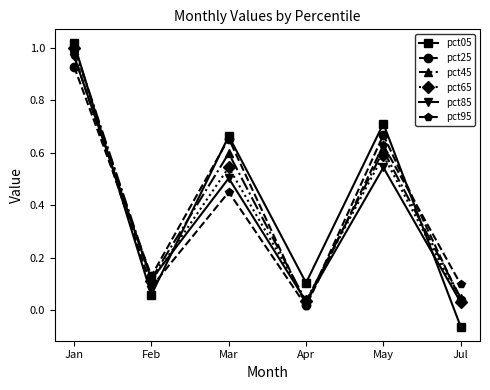

True or false: pct95 has a value of 0.6 at May.

True